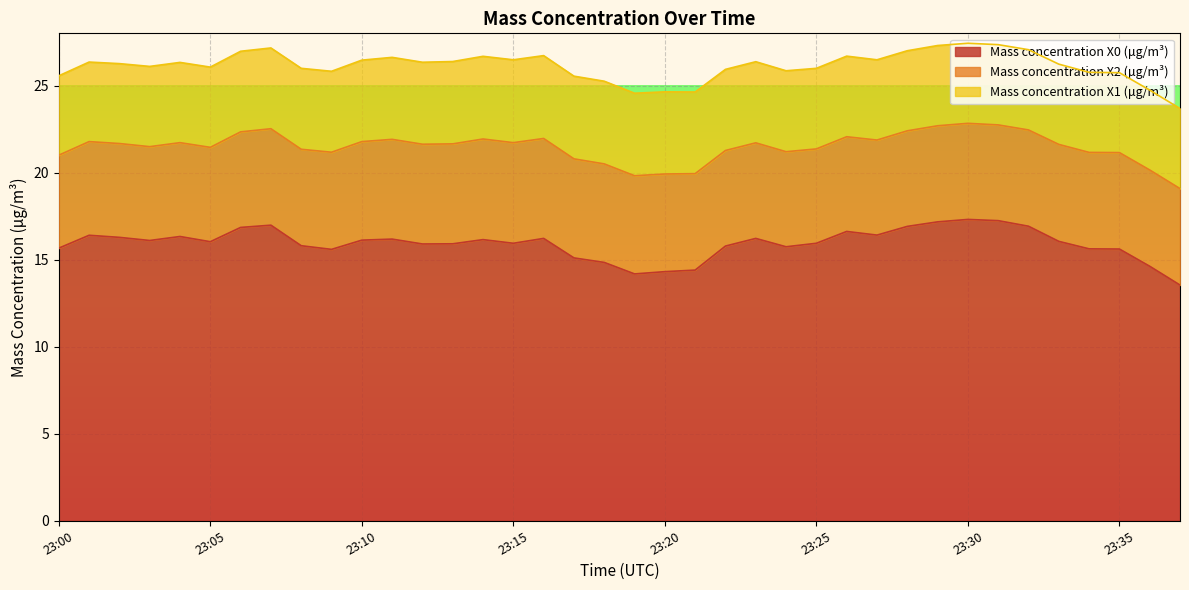

At how many categories does at least one series exceed 8?

38